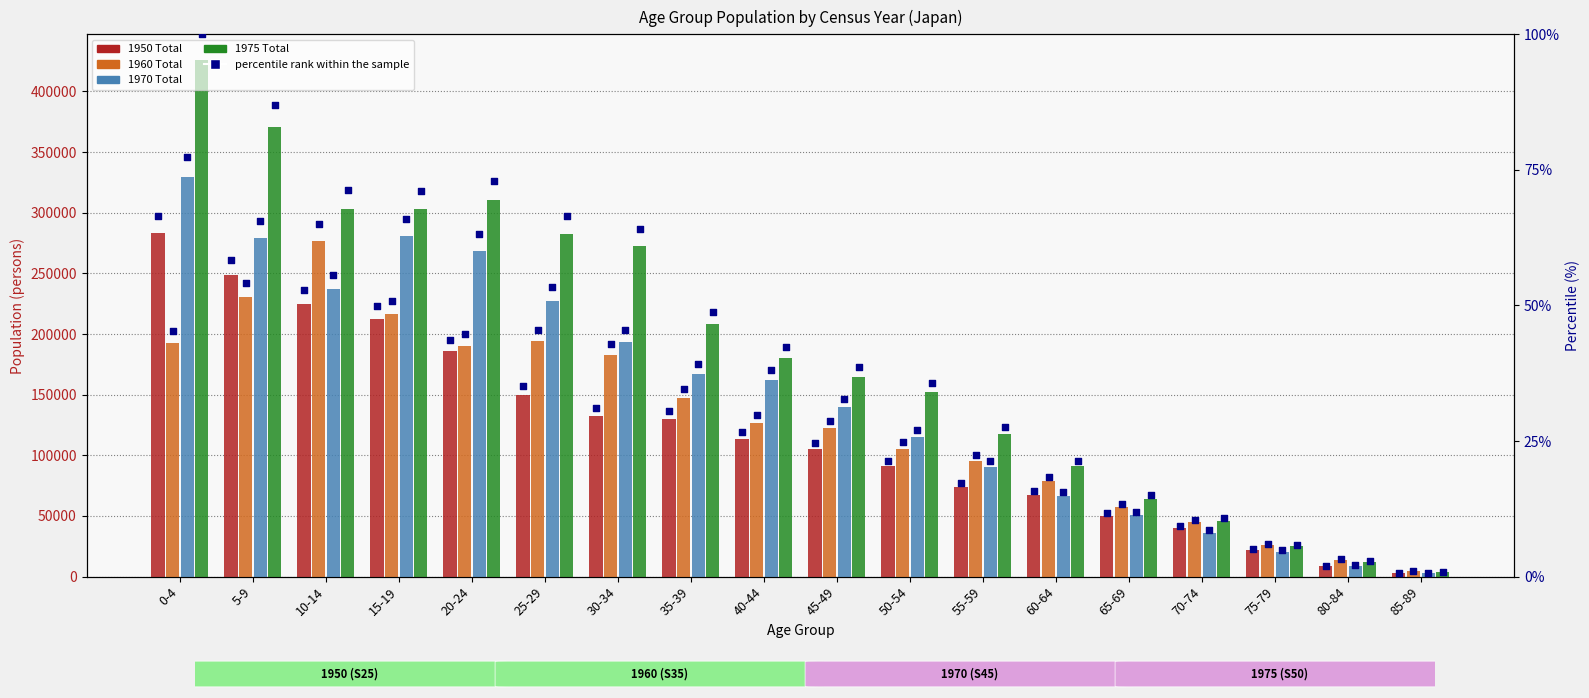

Which series has the widest spread of Y values?

1975 Total